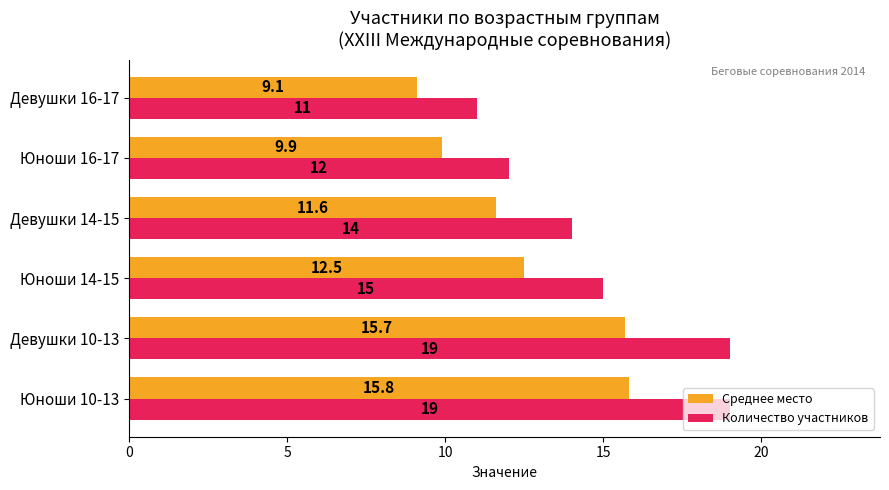

List the labels in order of Среднее место value, largest first.

Юноши 10-13, Девушки 10-13, Юноши 14-15, Девушки 14-15, Юноши 16-17, Девушки 16-17